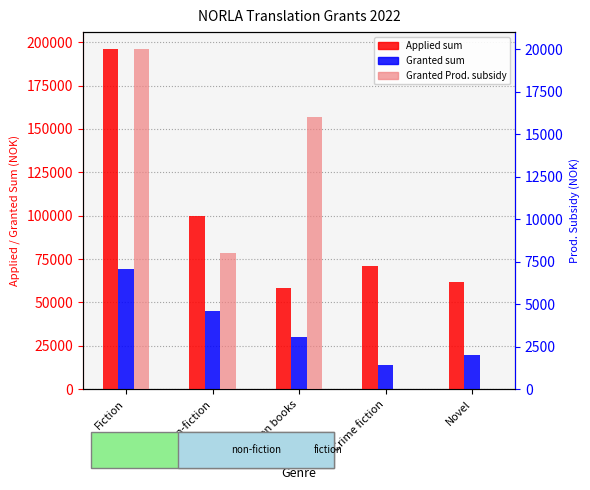

Are the bars horizontal?

No